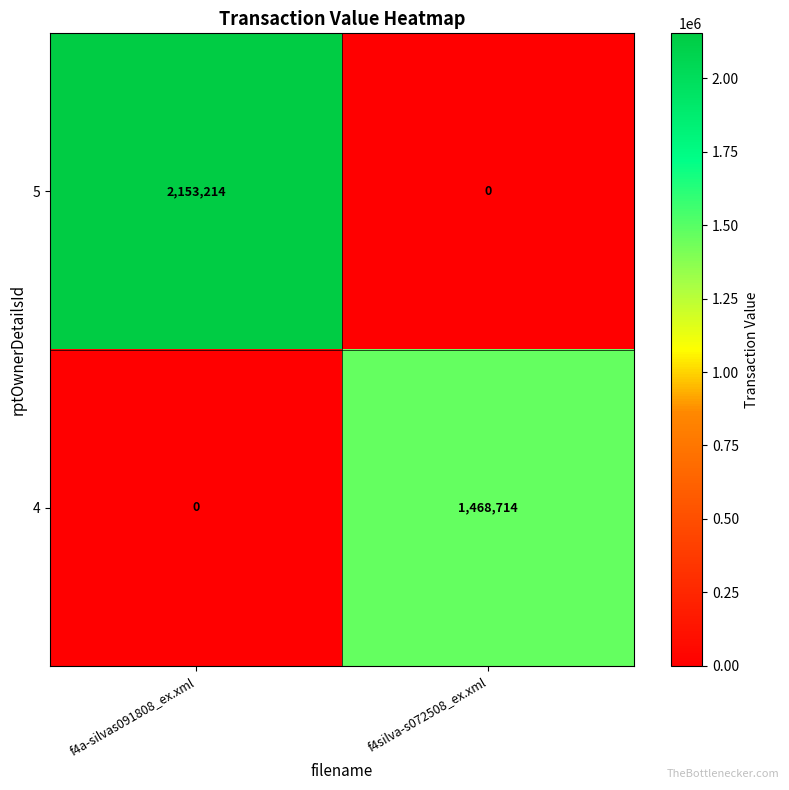

What is the spread (max minus min) of values at f4a-silvas091808_ex.xml?

2153214